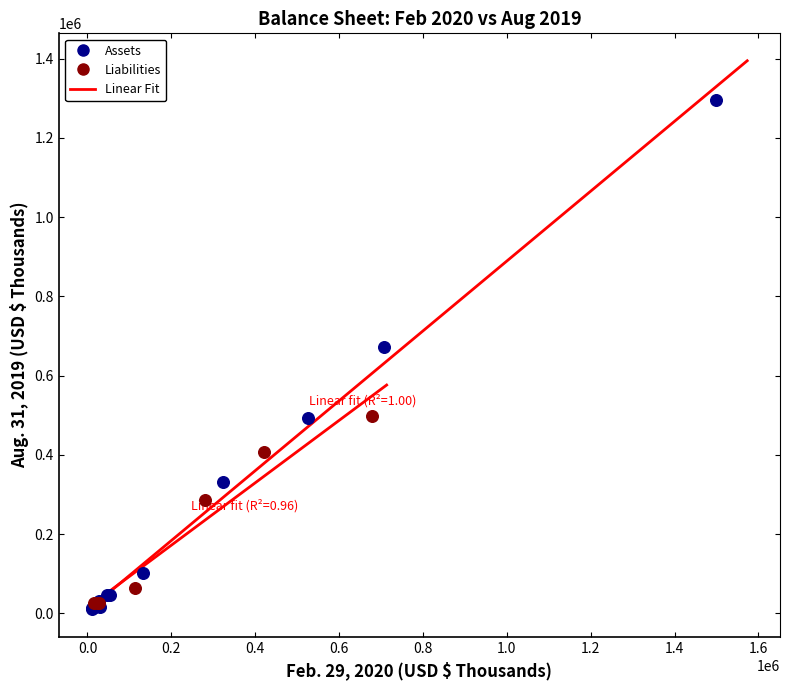

Which series reaches the maximum Y coordinate?

Assets